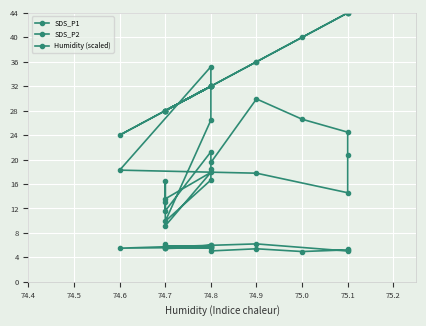

What is the label of the 17th point from the left?

74.7